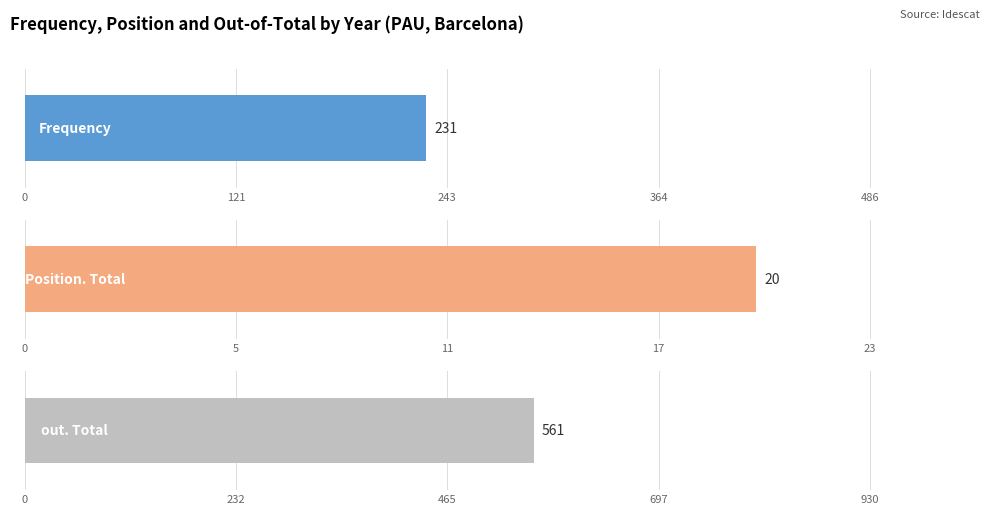

At 2008, list the series in order from smallest to largest.

Position. Total, Frequency, out. Total